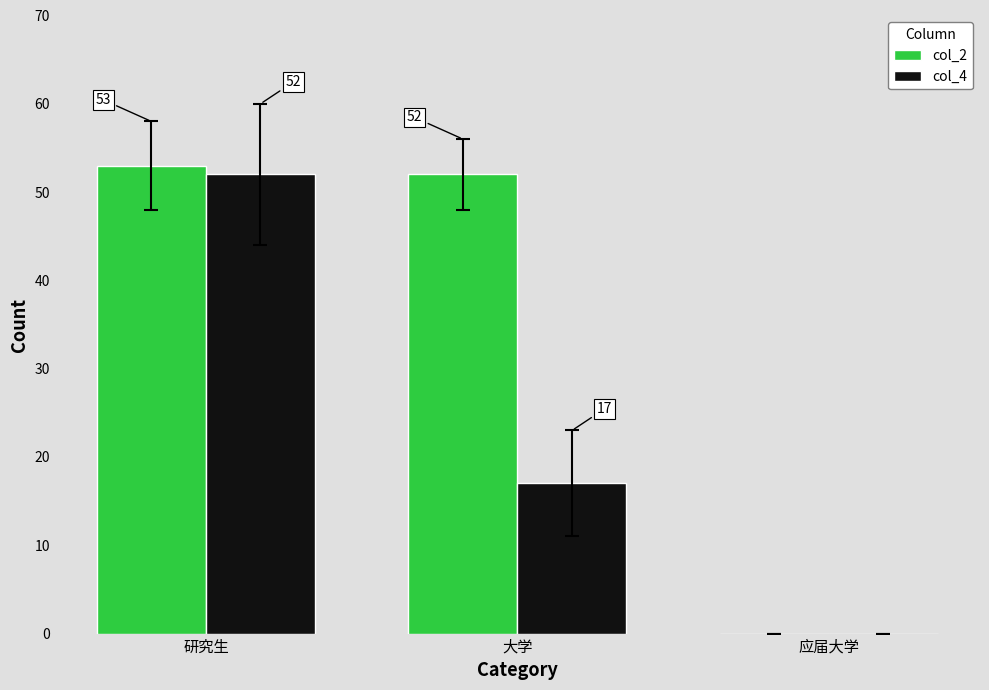

At which label does col_2 reach its peak?

研究生